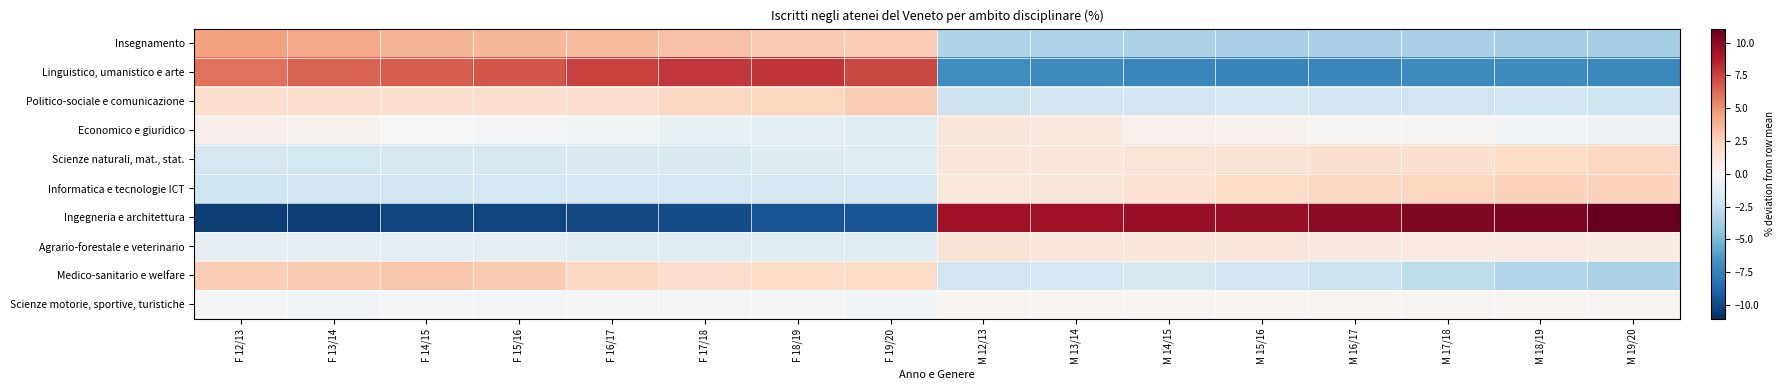

Reading left to right, transcribe all the data shown in this chart.

Insegnamento: F 12/13=4.4	F 13/14=4.2	F 14/15=3.8	F 15/16=3.7	F 16/17=3.5	F 17/18=3.3	F 18/19=2.9	F 19/20=2.7	M 12/13=-3.3	M 13/14=-3.4	M 14/15=-3.5	M 15/16=-3.6	M 16/17=-3.6	M 17/18=-3.6	M 18/19=-3.7	M 19/20=-3.7
Linguistico, umanistico e arte: F 12/13=6.0	F 13/14=6.4	F 14/15=6.6	F 15/16=6.9	F 16/17=7.5	F 17/18=7.8	F 18/19=7.9	F 19/20=7.4	M 12/13=-6.9	M 13/14=-7.0	M 14/15=-7.2	M 15/16=-7.3	M 16/17=-7.2	M 17/18=-7.0	M 18/19=-6.9	M 19/20=-7.1
Politico-sociale e comunicazione: F 12/13=1.9	F 13/14=1.9	F 14/15=1.8	F 15/16=1.9	F 16/17=1.9	F 17/18=2.3	F 18/19=2.4	F 19/20=2.8	M 12/13=-2.3	M 13/14=-2.0	M 14/15=-2.1	M 15/16=-2.0	M 16/17=-2.1	M 17/18=-2.1	M 18/19=-2.0	M 19/20=-2.2
Economico e giuridico: F 12/13=0.6	F 13/14=0.4	F 14/15=-0.0	F 15/16=-0.2	F 16/17=-0.5	F 17/18=-0.7	F 18/19=-1.0	F 19/20=-1.1	M 12/13=1.3	M 13/14=1.0	M 14/15=0.4	M 15/16=0.4	M 16/17=0.2	M 17/18=0.1	M 18/19=-0.3	M 19/20=-0.5
Scienze naturali, mat., stat.: F 12/13=-1.9	F 13/14=-1.9	F 14/15=-1.7	F 15/16=-1.7	F 16/17=-1.6	F 17/18=-1.6	F 18/19=-1.4	F 19/20=-1.1	M 12/13=1.2	M 13/14=1.2	M 14/15=1.4	M 15/16=1.5	M 16/17=1.7	M 17/18=1.7	M 18/19=2.0	M 19/20=2.2
Informatica e tecnologie ICT: F 12/13=-2.2	F 13/14=-2.1	F 14/15=-2.1	F 15/16=-1.9	F 16/17=-1.8	F 17/18=-1.9	F 18/19=-1.9	F 19/20=-1.9	M 12/13=1.1	M 13/14=1.3	M 14/15=1.6	M 15/16=2.0	M 16/17=2.3	M 17/18=2.3	M 18/19=2.6	M 19/20=2.6
Ingegneria e architettura: F 12/13=-10.4	F 13/14=-10.4	F 14/15=-10.2	F 15/16=-10.2	F 16/17=-10.0	F 17/18=-9.8	F 18/19=-9.6	F 19/20=-9.4	M 12/13=9.4	M 13/14=9.4	M 14/15=9.6	M 15/16=9.6	M 16/17=10.0	M 17/18=10.3	M 18/19=10.5	M 19/20=11.1
Agrario-forestale e veterinario: F 12/13=-0.9	F 13/14=-1.1	F 14/15=-1.0	F 15/16=-1.1	F 16/17=-1.2	F 17/18=-1.2	F 18/19=-1.2	F 19/20=-1.1	M 12/13=1.4	M 13/14=1.3	M 14/15=1.3	M 15/16=1.2	M 16/17=1.0	M 17/18=0.9	M 18/19=0.9	M 19/20=0.8
Medico-sanitario e welfare: F 12/13=2.7	F 13/14=2.9	F 14/15=3.1	F 15/16=2.9	F 16/17=2.3	F 17/18=2.0	F 18/19=2.0	F 19/20=2.1	M 12/13=-2.2	M 13/14=-1.9	M 14/15=-1.7	M 15/16=-2.1	M 16/17=-2.4	M 17/18=-2.8	M 18/19=-3.2	M 19/20=-3.5
Scienze motorie, sportive, turistiche: F 12/13=-0.2	F 13/14=-0.3	F 14/15=-0.3	F 15/16=-0.2	F 16/17=-0.2	F 17/18=-0.2	F 18/19=-0.2	F 19/20=-0.3	M 12/13=0.2	M 13/14=0.2	M 14/15=0.3	M 15/16=0.2	M 16/17=0.2	M 17/18=0.2	M 18/19=0.2	M 19/20=0.3